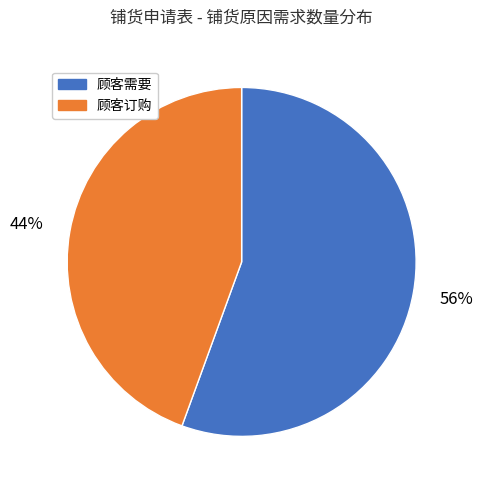

Does any single category account for the majority?

Yes